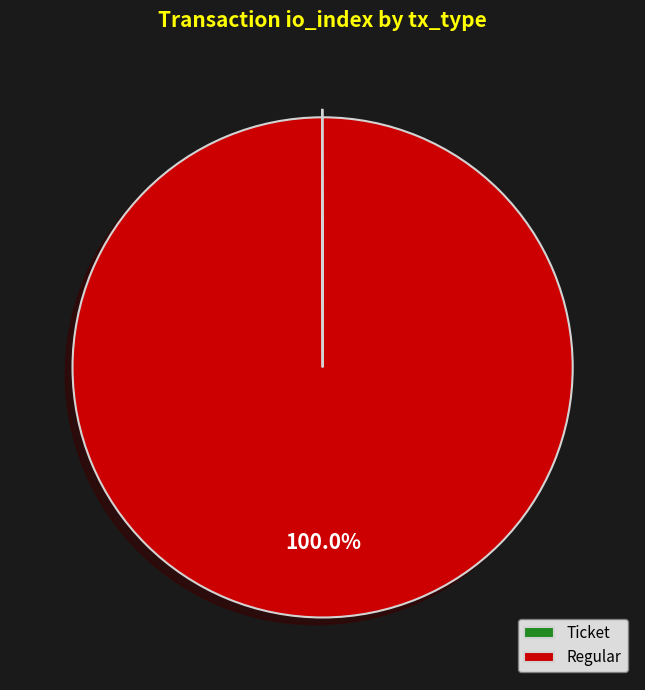

Does any single category account for the majority?

Yes